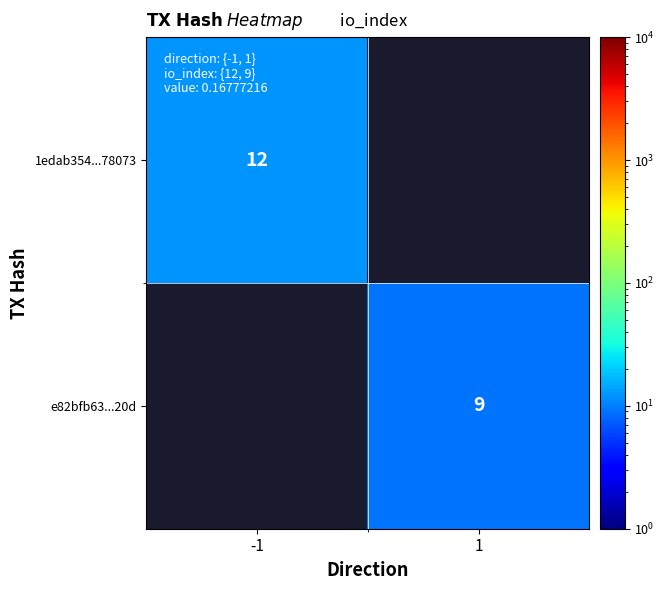

The 1edab354...78073 series shows 17 at -1. True or false?

False